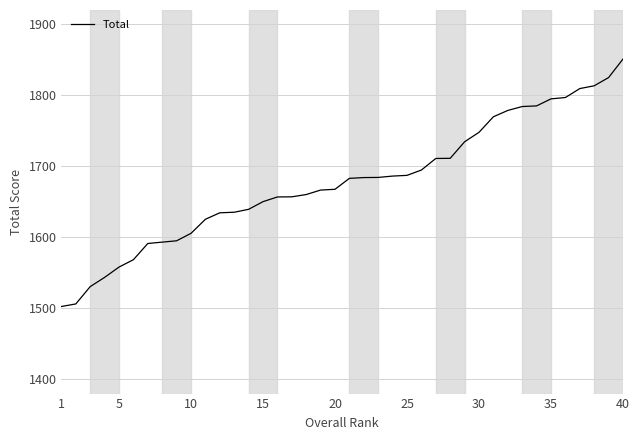

What is the difference between the second highest and minimum values?

322.3